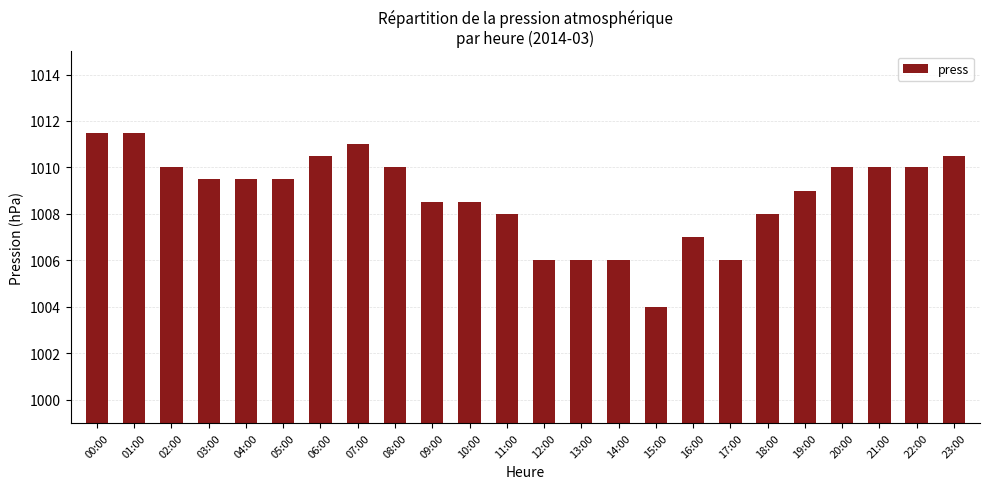

Reading left to right, transcribe all the data shown in this chart.

1011.5	1011.5	1010.0	1009.5	1009.5	1009.5	1010.5	1011.0	1010.0	1008.5	1008.5	1008.0	1006.0	1006.0	1006.0	1004.0	1007.0	1006.0	1008.0	1009.0	1010.0	1010.0	1010.0	1010.5